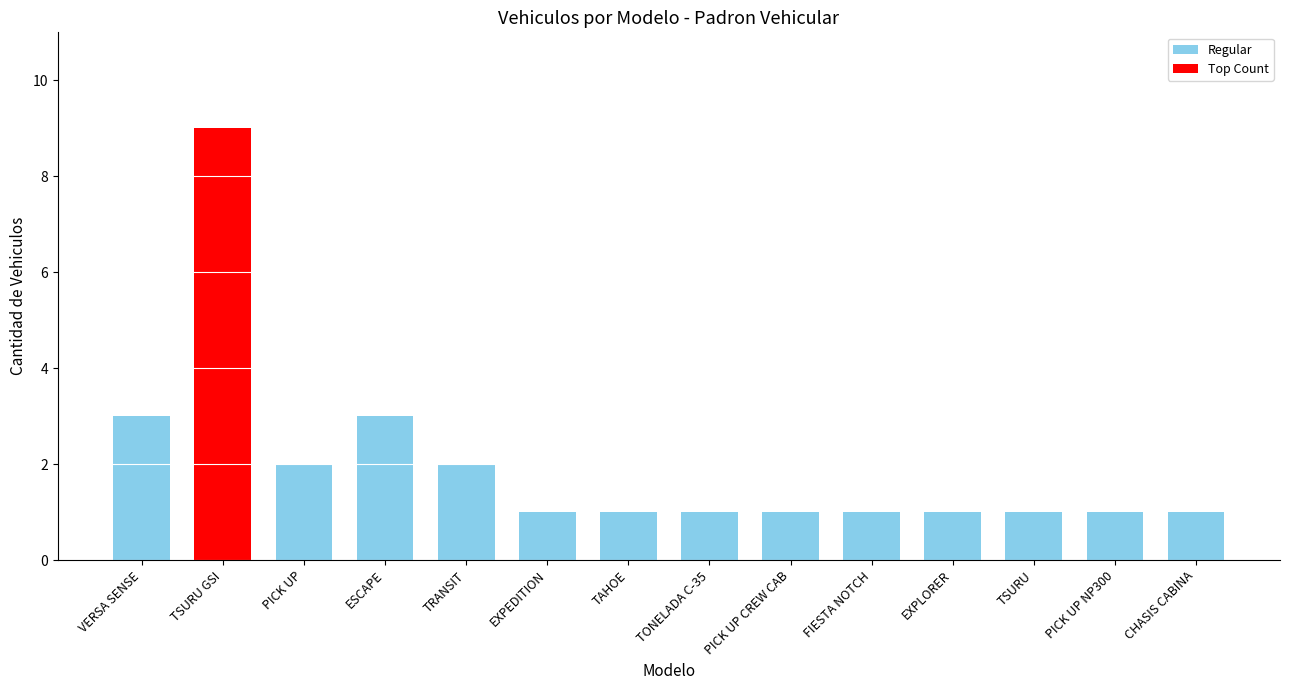

Approximately how many times larger is the value at TSURU GSI compared to ESCAPE?

3.0